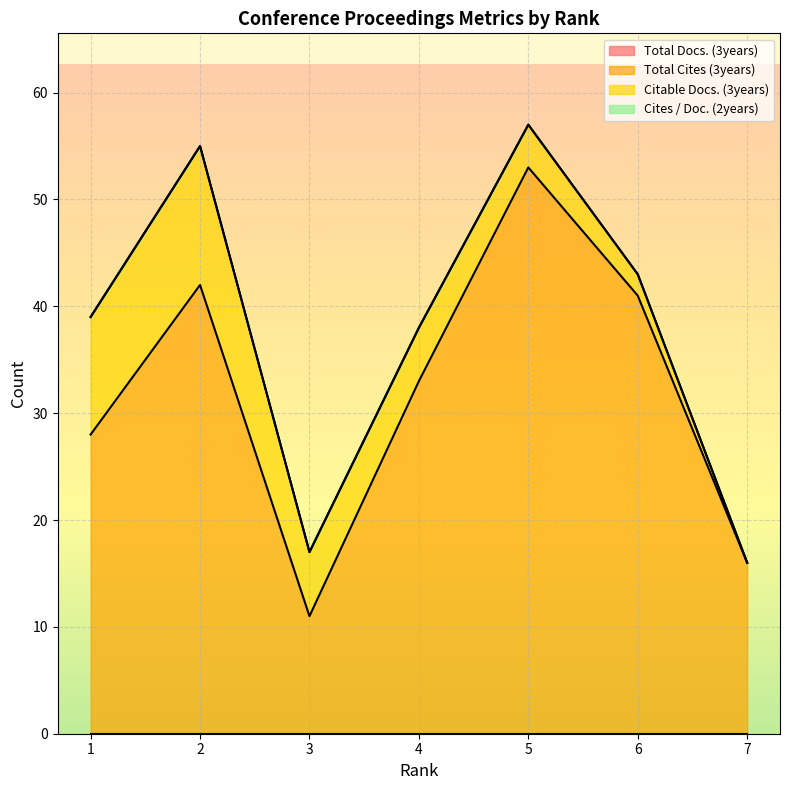

Is the value of Total Cites (3years) at 1 greater than the value of Cites / Doc. (2years) at 3?

Yes